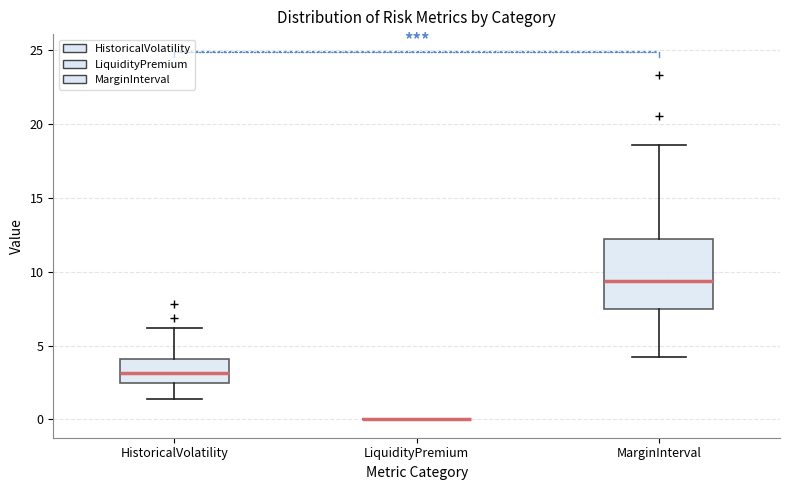

Comparing the boxes themselves (not the whiskers), which one is the tallest?

MarginInterval